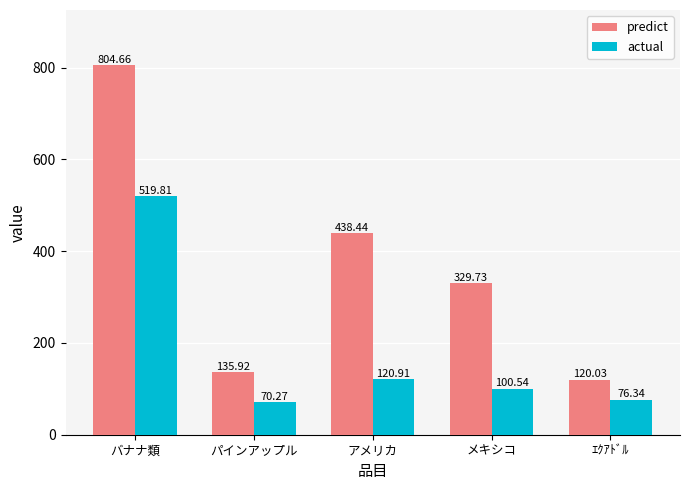

How many bars are there in each group?

2